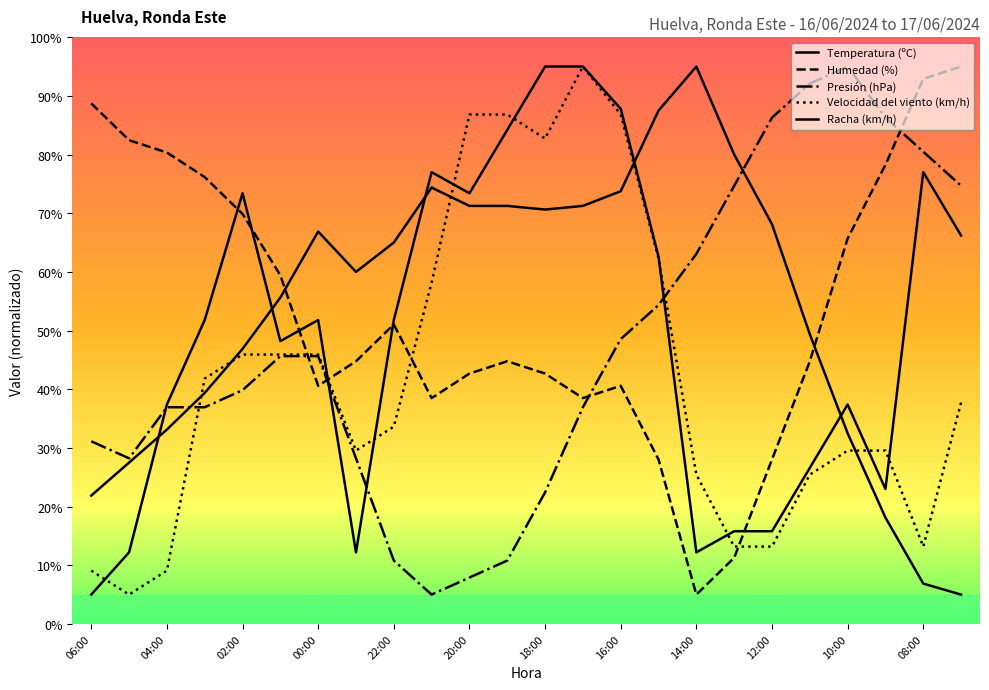

At how many categories does at least one series exceed 91?

7